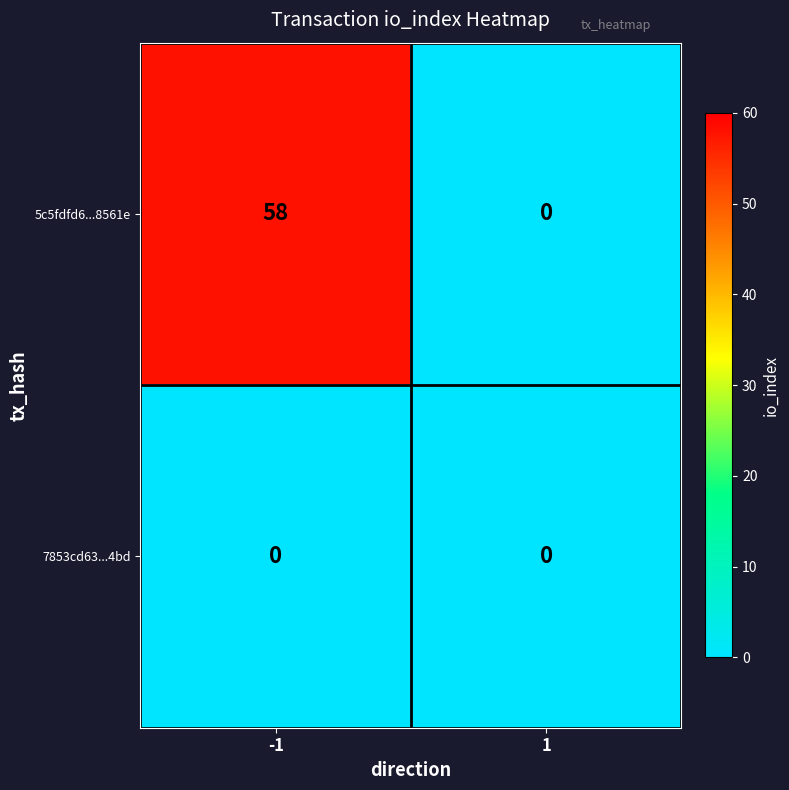

What is the total value across all series at -1?

58